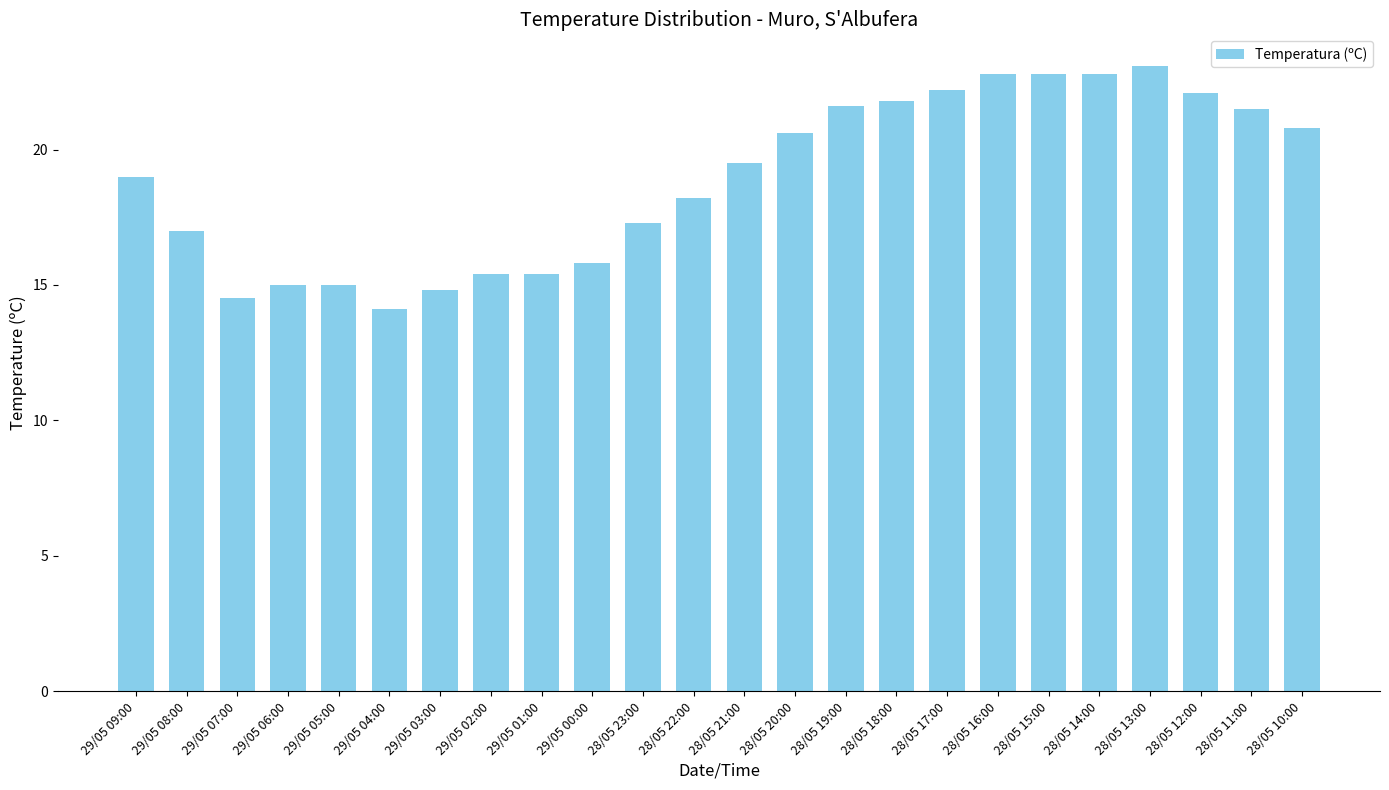

What is the ratio of the value at 28/05 22:00 to the value at 28/05 19:00?

0.8